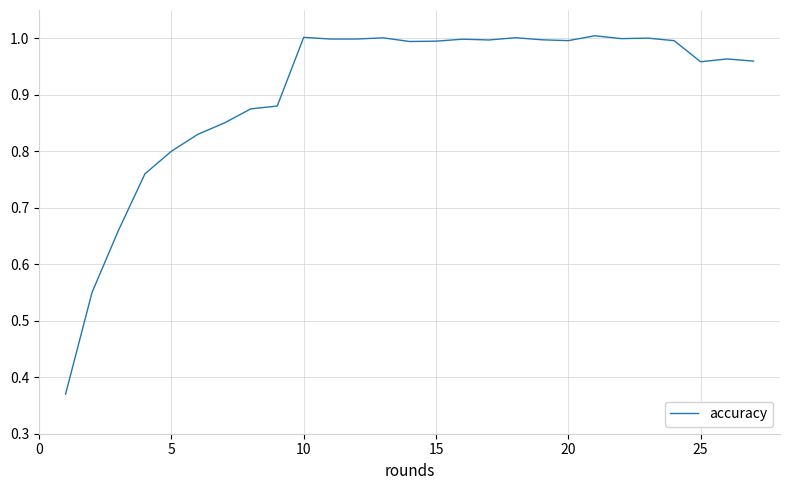

What is the greatest value displayed?

1.0